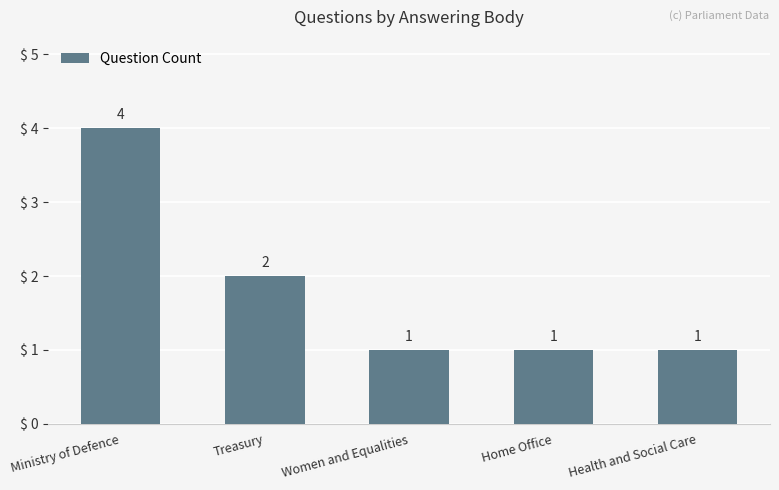

Which category has the highest value across all series?

Ministry of Defence